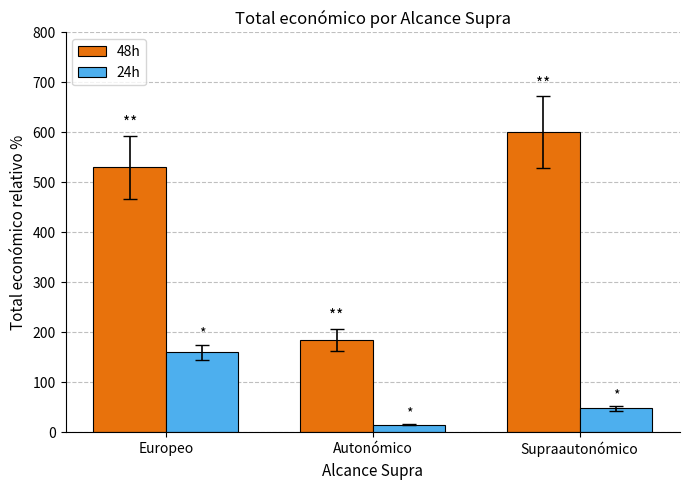

How many categories are shown in the chart?

3